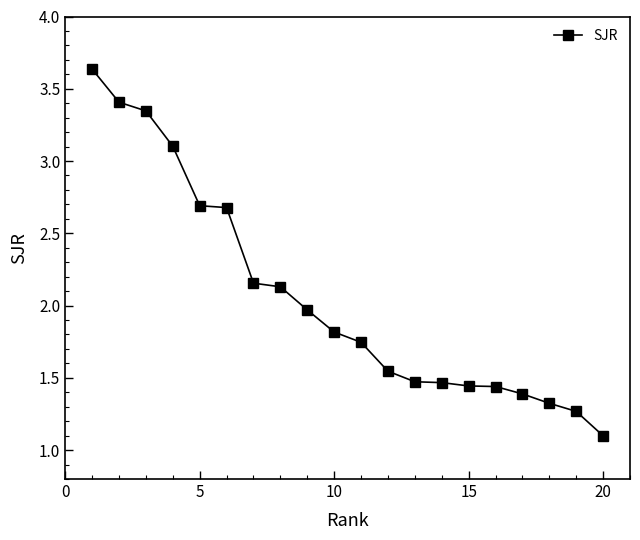

What is the minimum value shown in the chart?

1.1